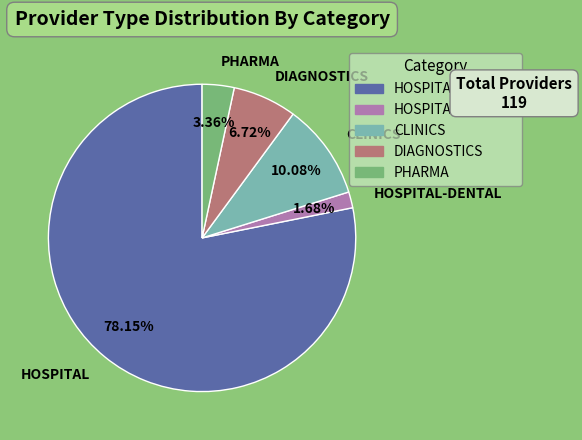

How many segments does this pie chart have?

5